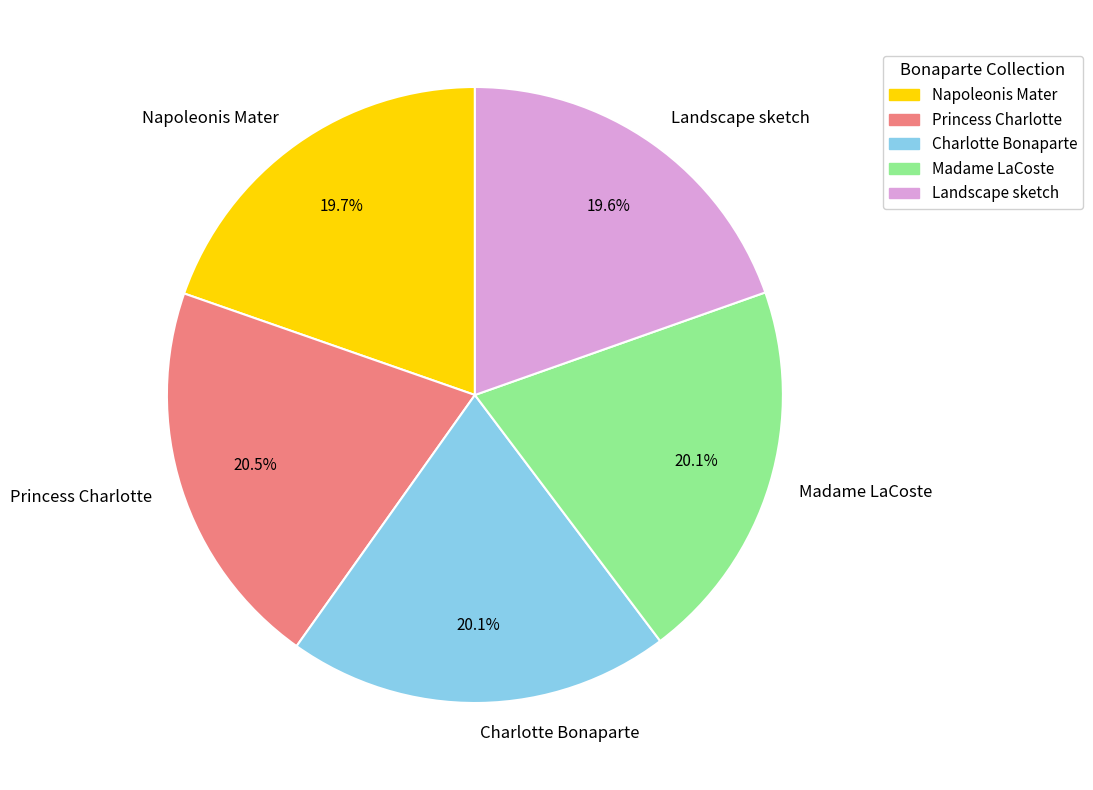

Is there a majority slice in this chart?

No